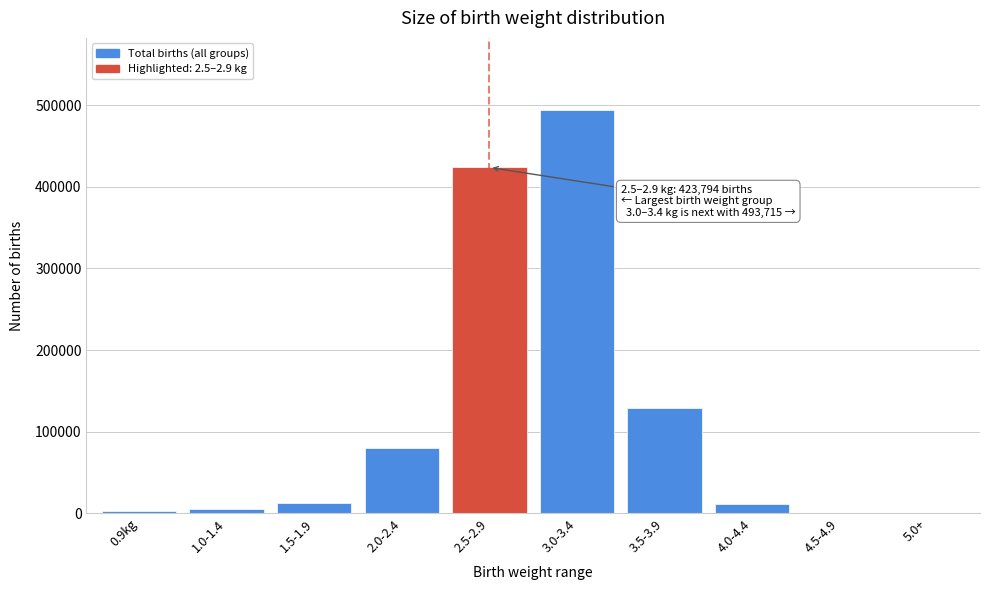

The value at 2.0-2.4 is 123391. True or false?

False